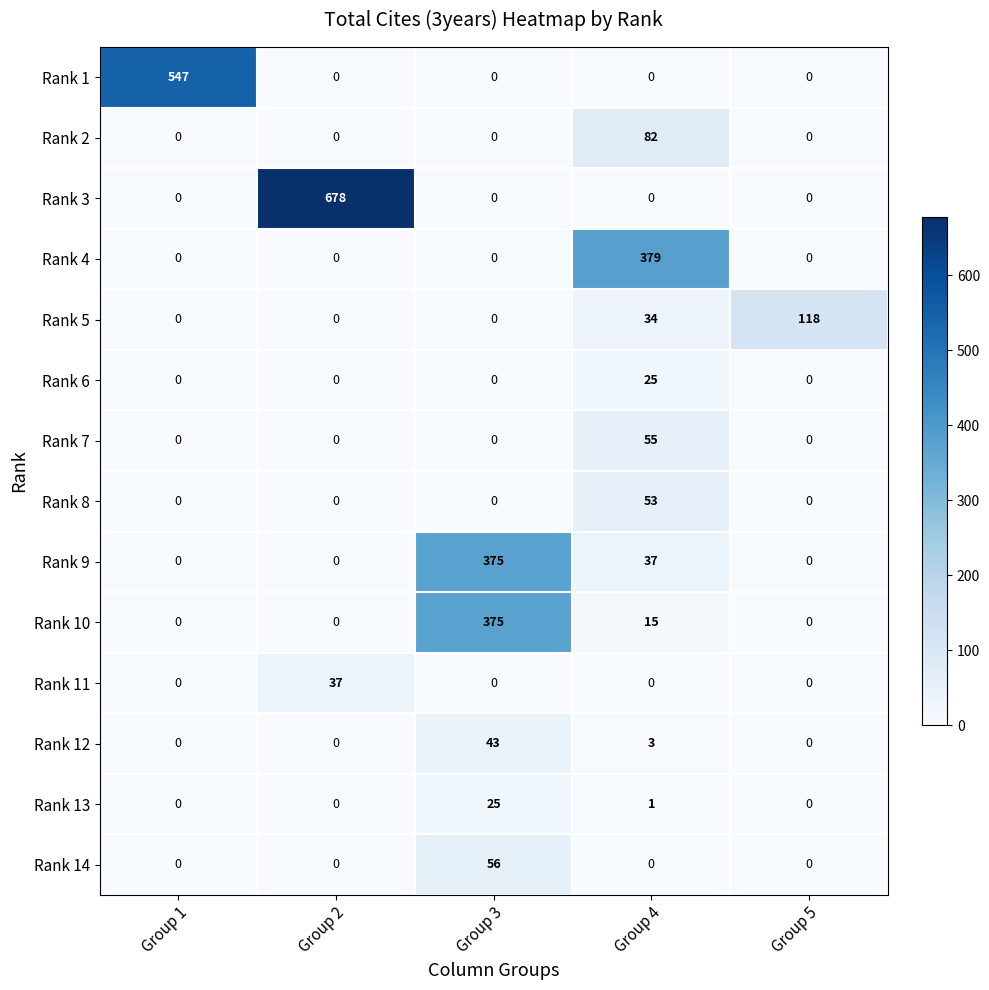

Between Group 3 and Group 4, which series saw the biggest shift?

Rank 4